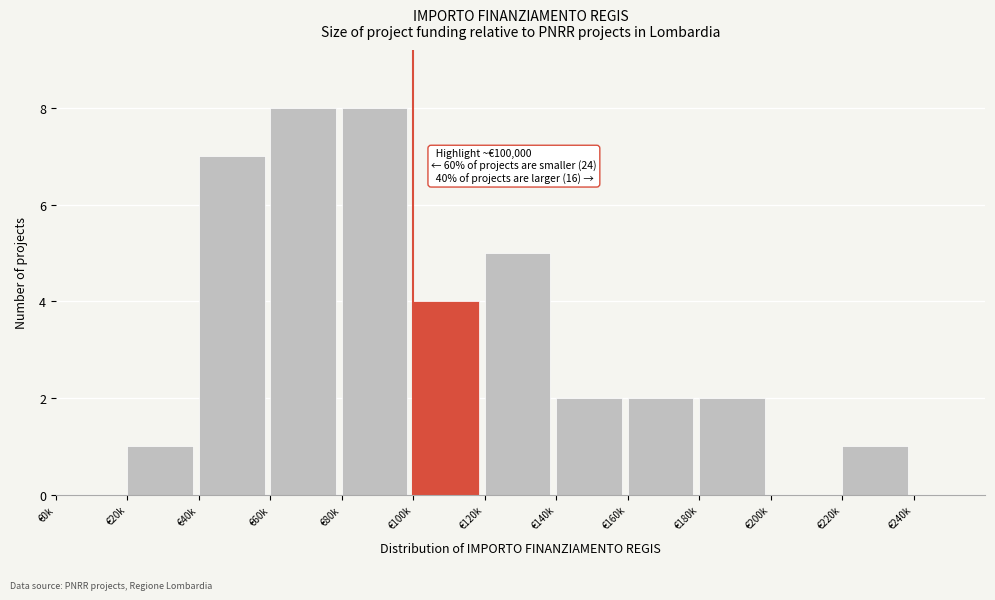

Reading left to right, transcribe all the data shown in this chart.

€0k=0	€20k=1	€40k=7	€60k=8	€80k=8	€100k=4	€120k=5	€140k=2	€160k=2	€180k=2	€200k=0	€220k=1	€240k=0